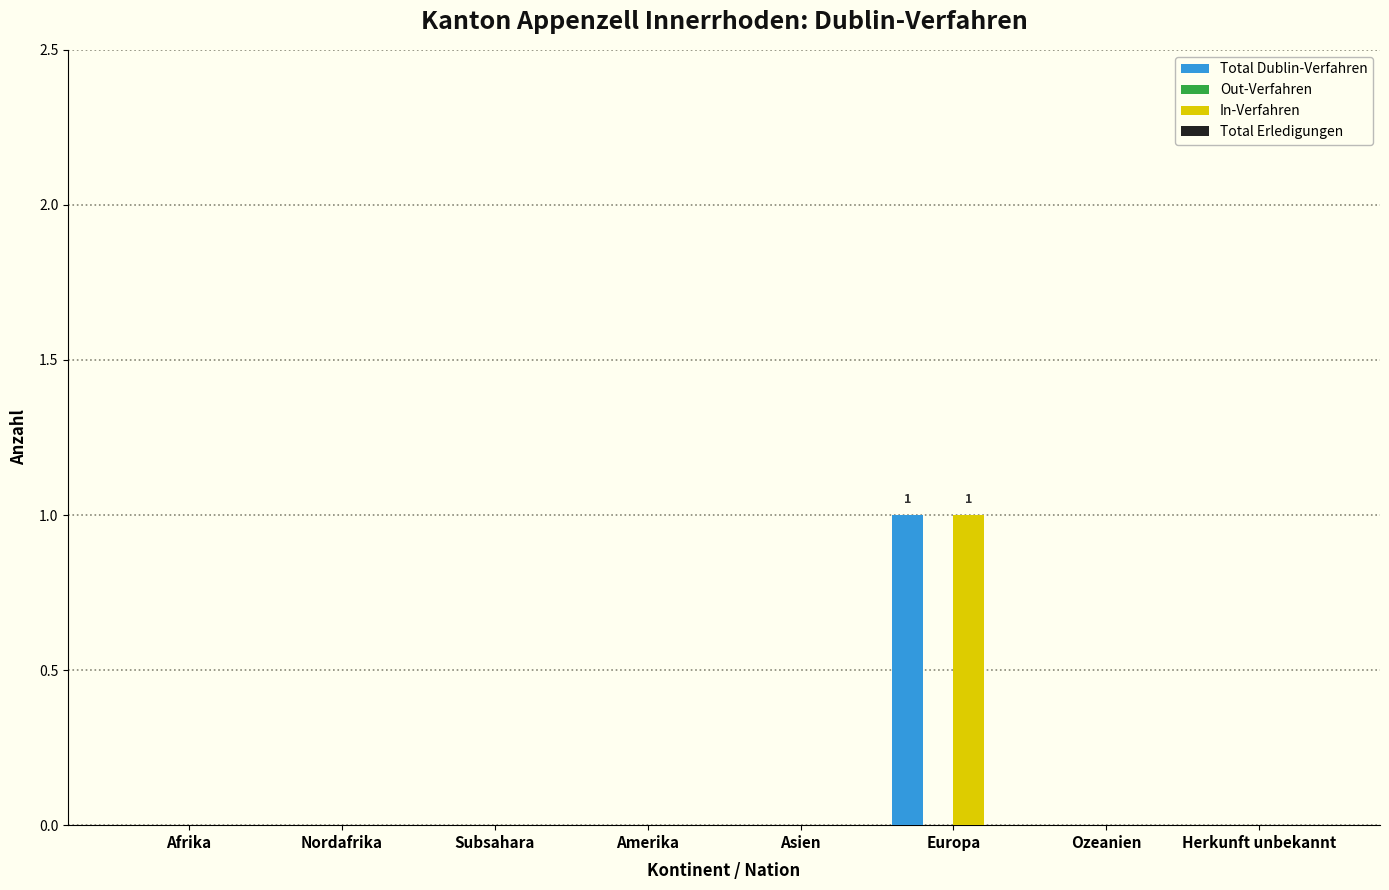

Reading left to right, transcribe all the data shown in this chart.

Total Dublin-Verfahren: Afrika=0	Nordafrika=0	Subsahara=0	Amerika=0	Asien=0	Europa=1	Ozeanien=0	Herkunft unbekannt=0
In-Verfahren: Afrika=0	Nordafrika=0	Subsahara=0	Amerika=0	Asien=0	Europa=1	Ozeanien=0	Herkunft unbekannt=0